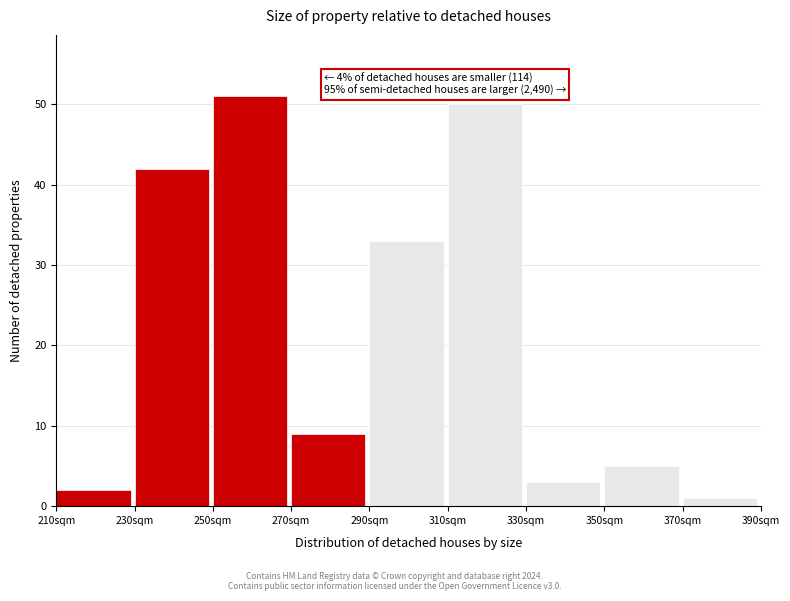

Over which range of the x-axis is the bar tallest?

250 to 270